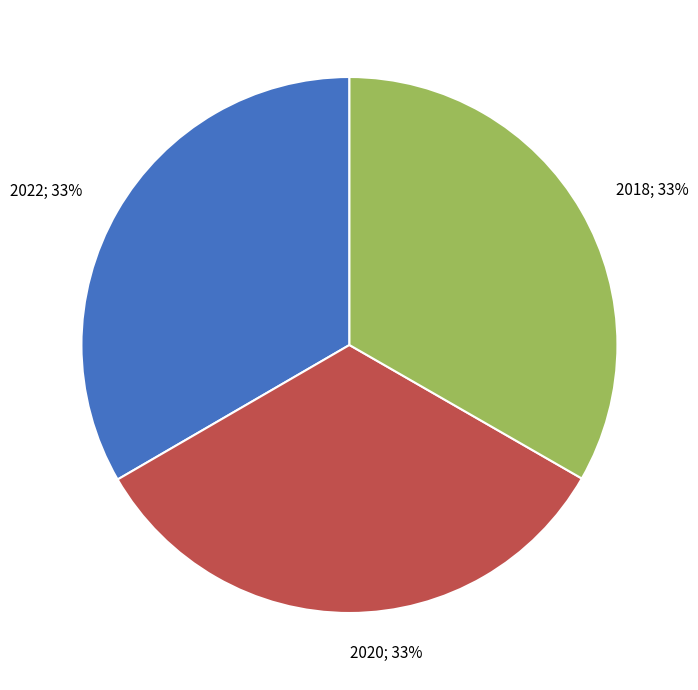

Is it true that 2020 is 33% of the pie?

True